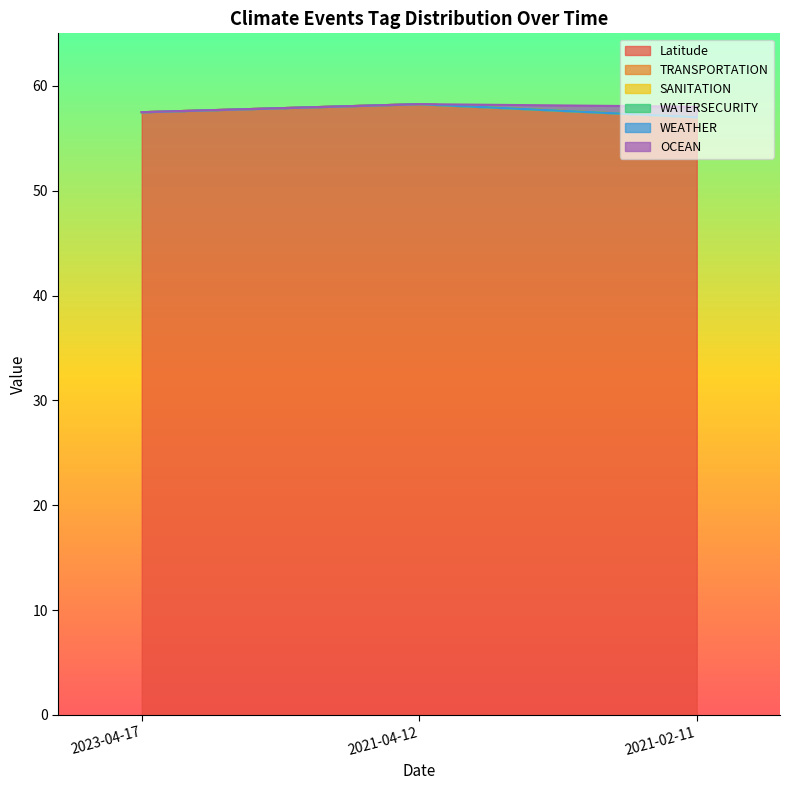

Which category has the lowest value across all series?

2023-04-17